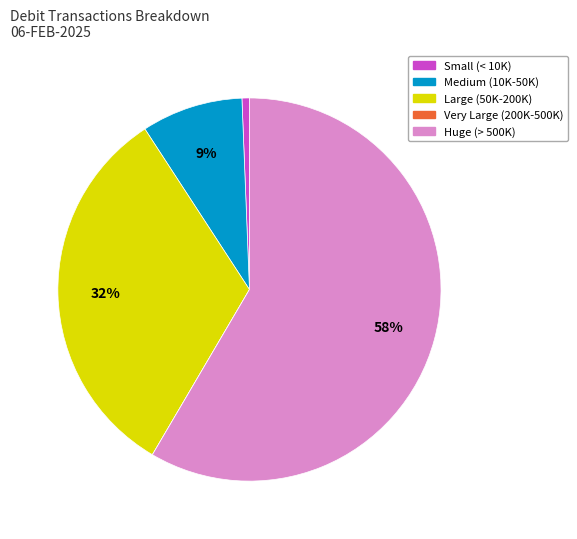

To the nearest percent, what is the difference between the largest and smallest slice percentages?

58%